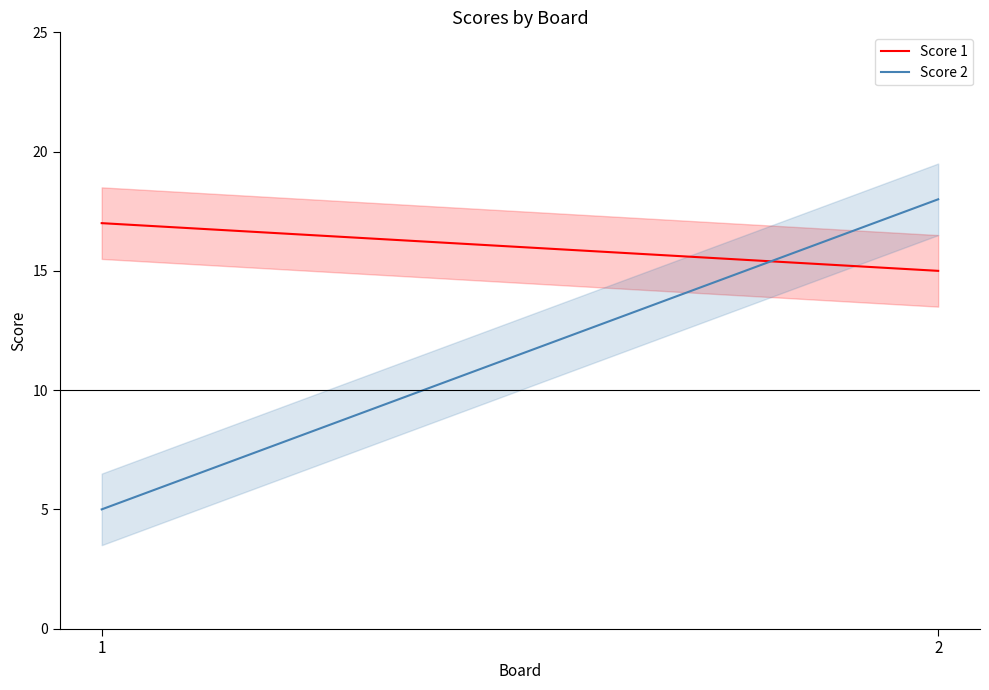

What is the sum of all Score 2 values?

23